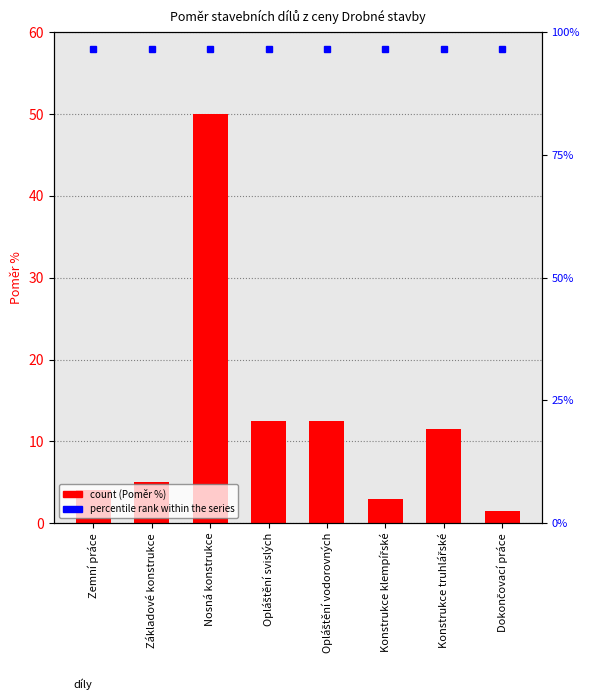

What is the difference between the values at Opláštění svislých and Nosná konstrukce?

37.5